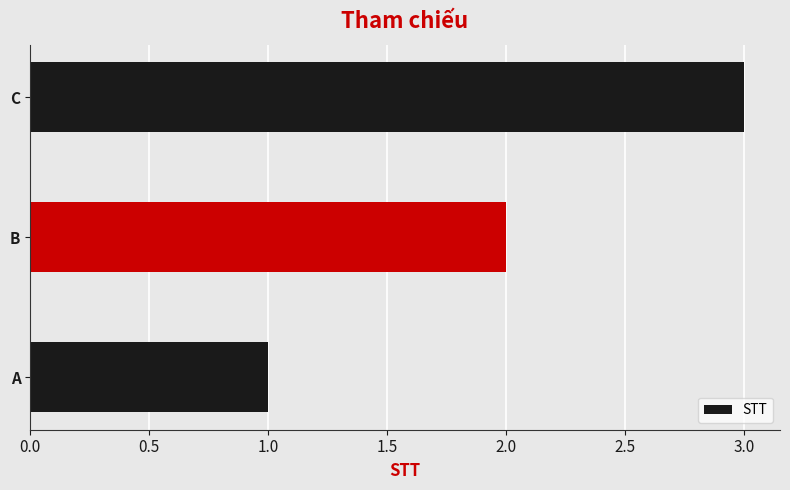

What is the sum of all values?

6